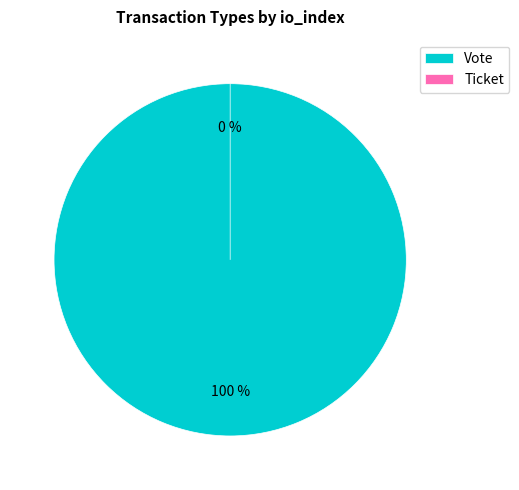

To the nearest percent, what is the difference between the Ticket (io_index=0) and Vote (io_index=1) slice percentages?

100%